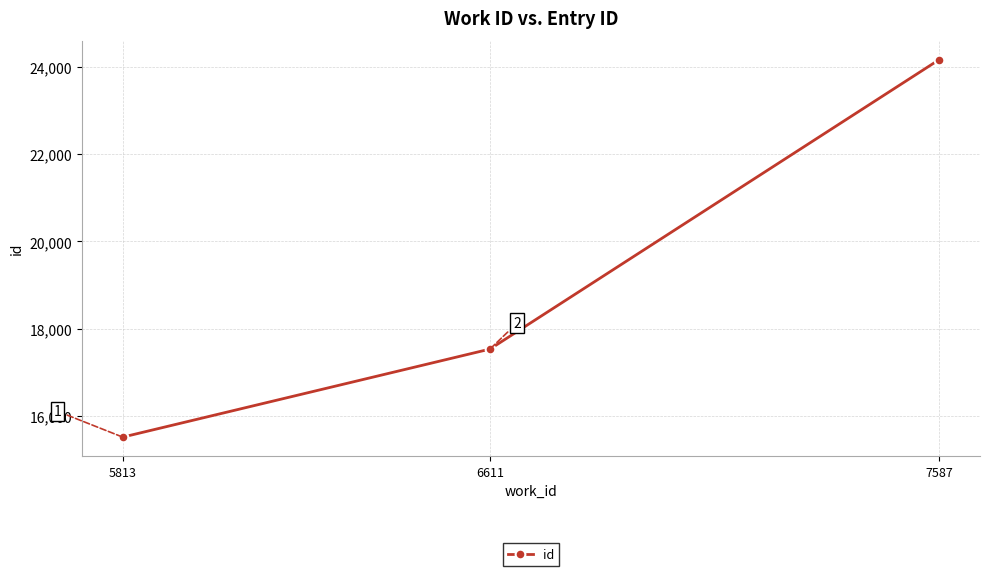

What is the sum of all values?

57218